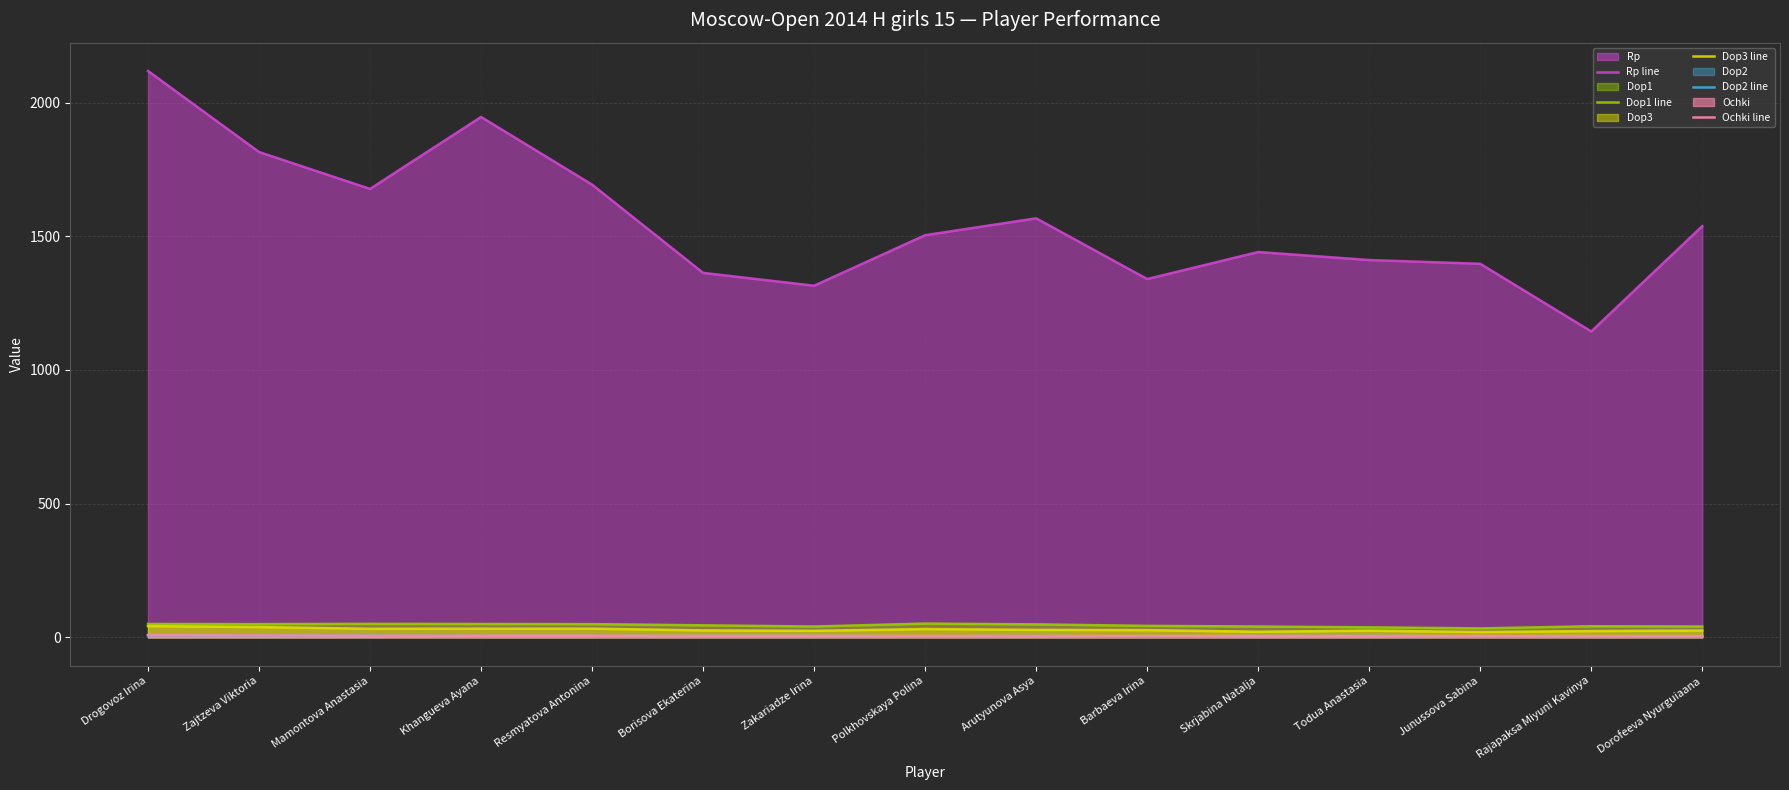

The Dop2 line series shows 8.0 at Borisova Ekaterina. True or false?

False